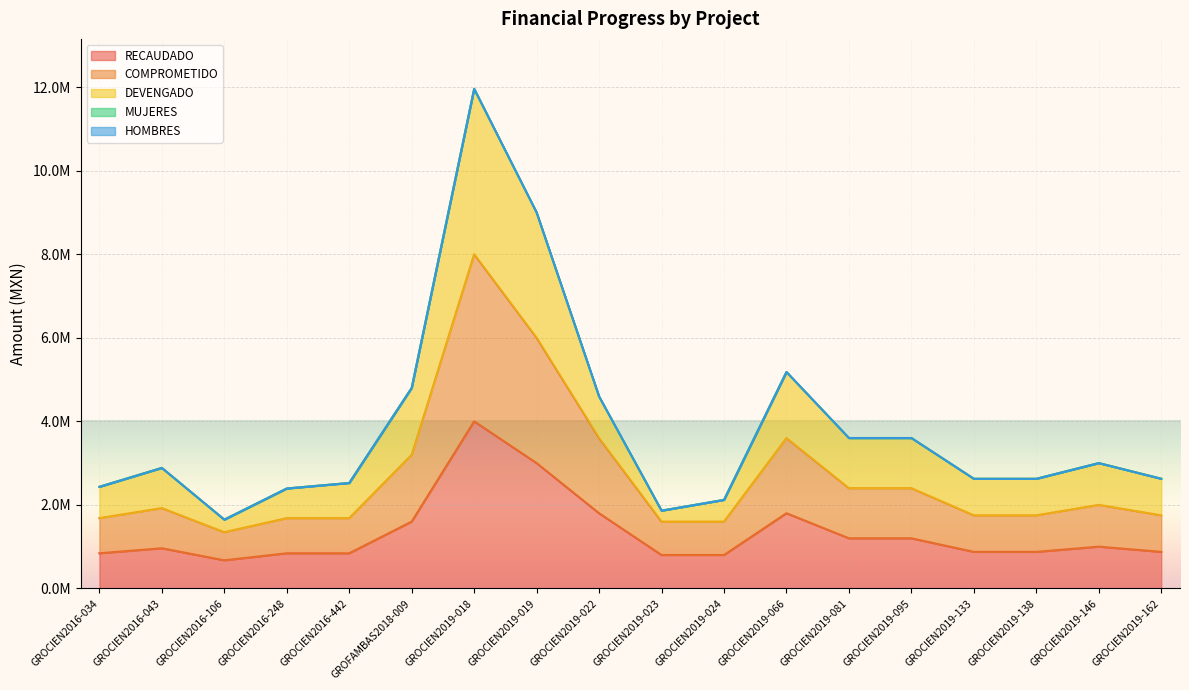

What is the difference between the maximum and minimum values in the DEVENGADO series?

10310495.6